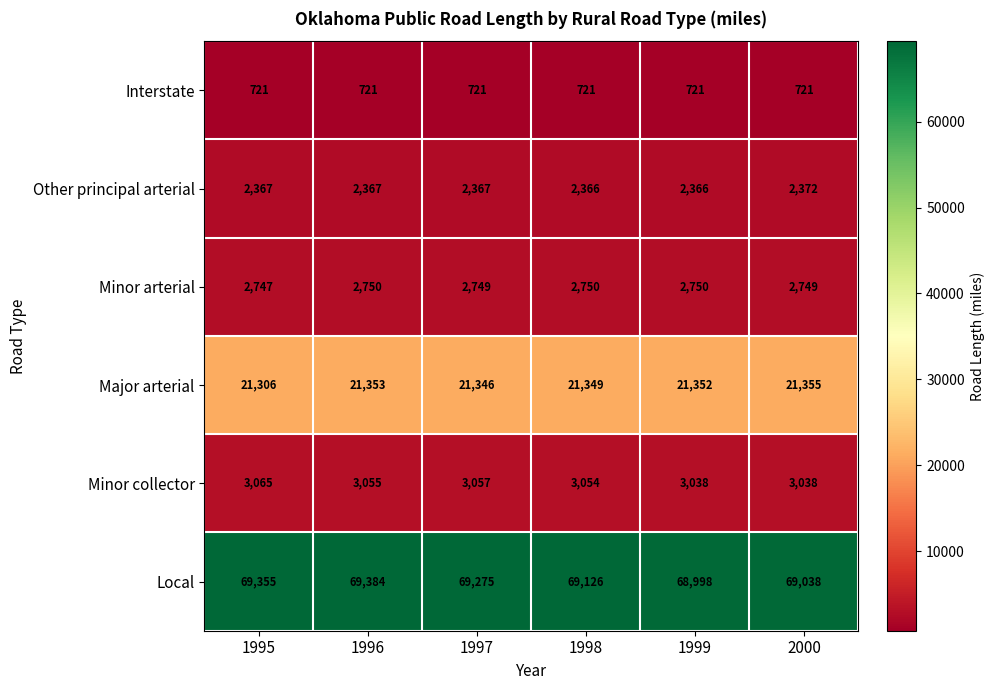

What is the maximum value shown in the chart?

69384